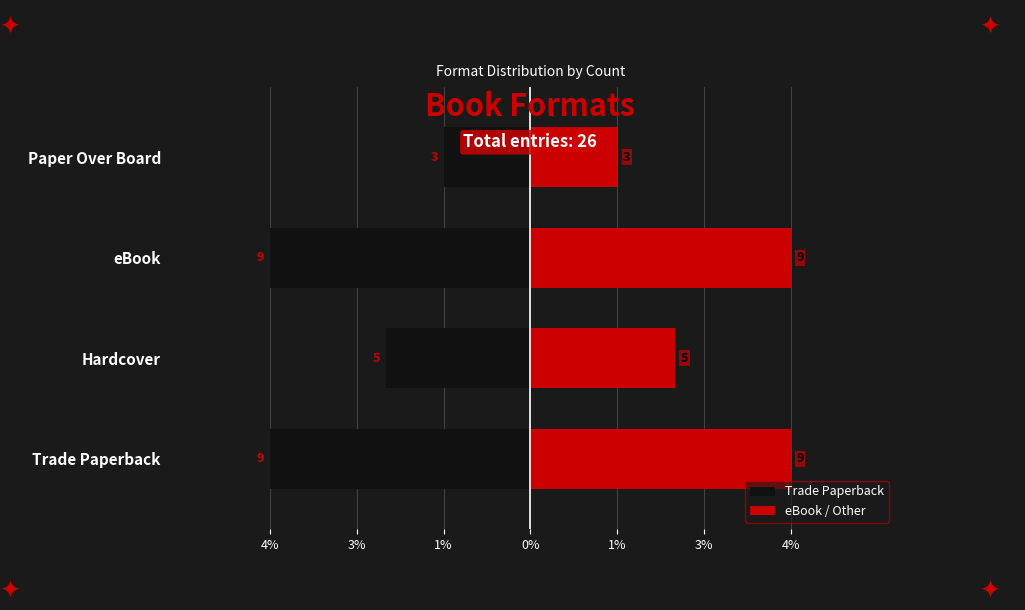

What is the label of the 2nd bar from the right?

eBook